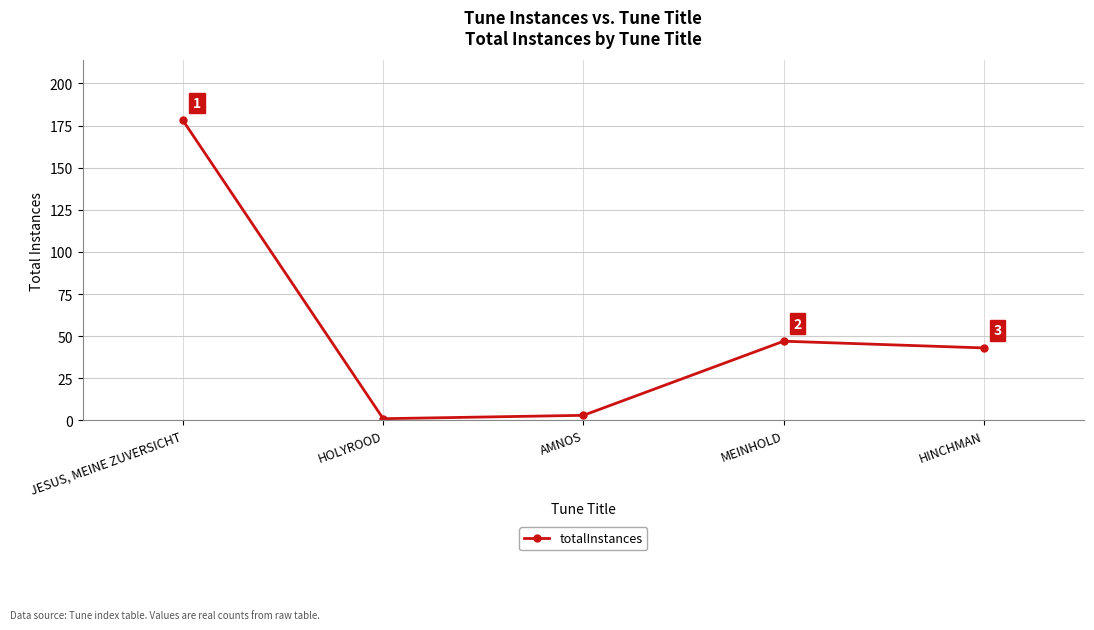

Where is the first local maximum?

MEINHOLD